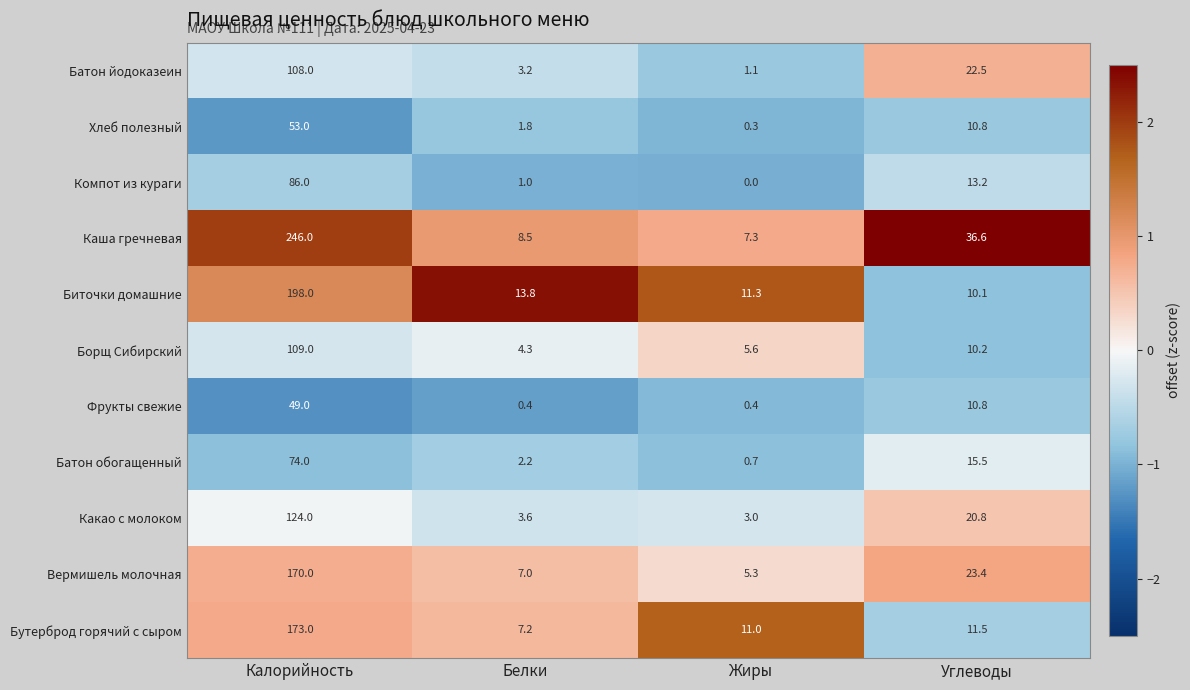

Rank the series at Жиры from highest to lowest value.

Биточки домашние, Бутерброд горячий с сыром, Каша гречневая, Борщ Сибирский, Вермишель молочная, Какао с молоком, Батон йодоказеин, Батон обогащенный, Фрукты свежие, Хлеб полезный, Компот из кураги